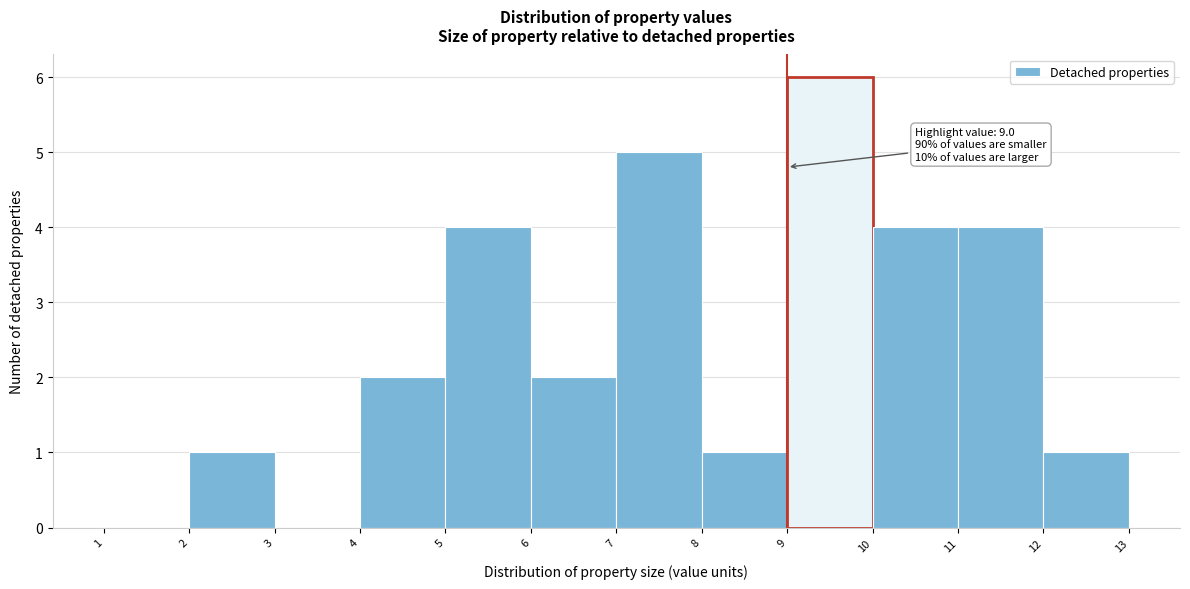

Over which range of the x-axis is the bar tallest?

9 to 10